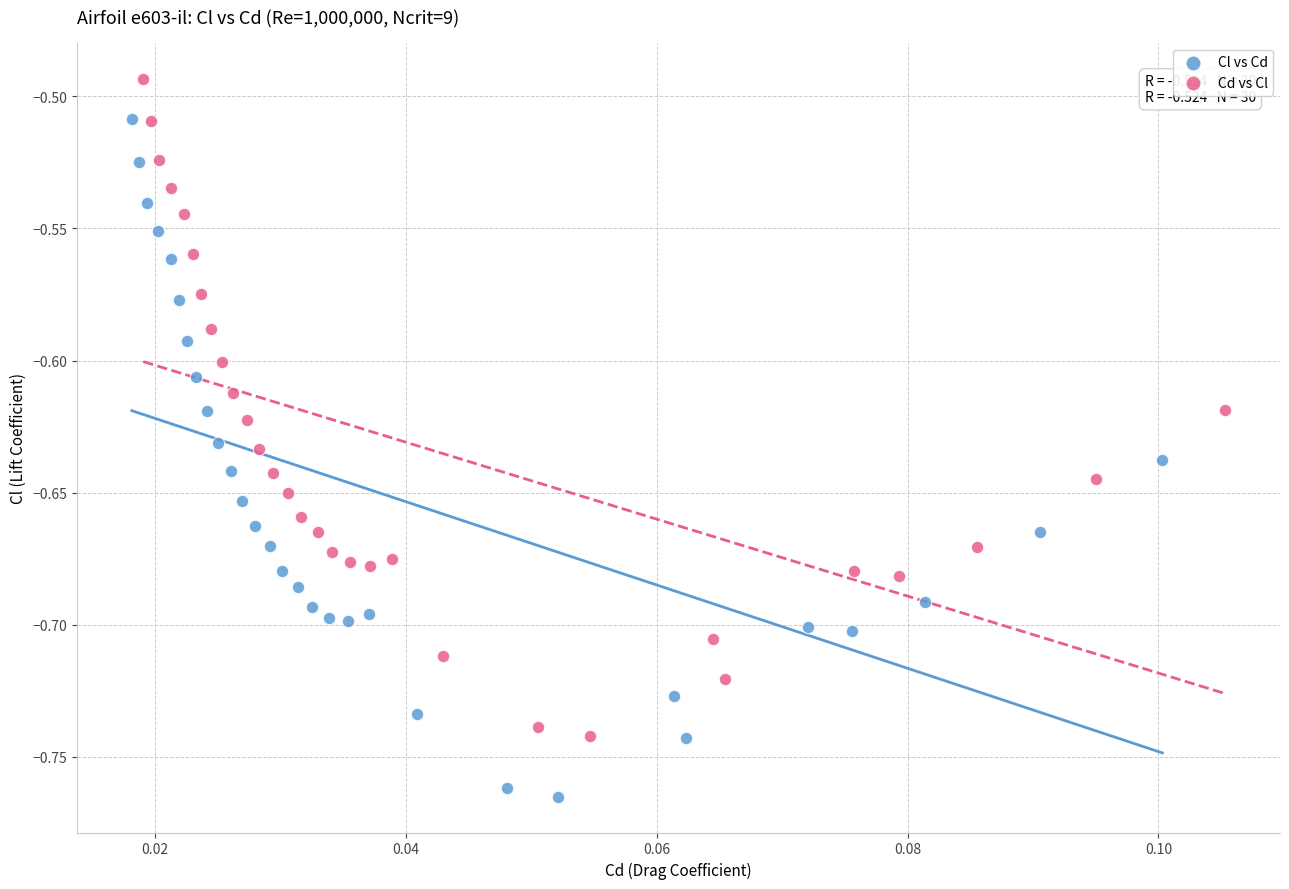

Which series contains the highest Y value?

Cd vs Cl